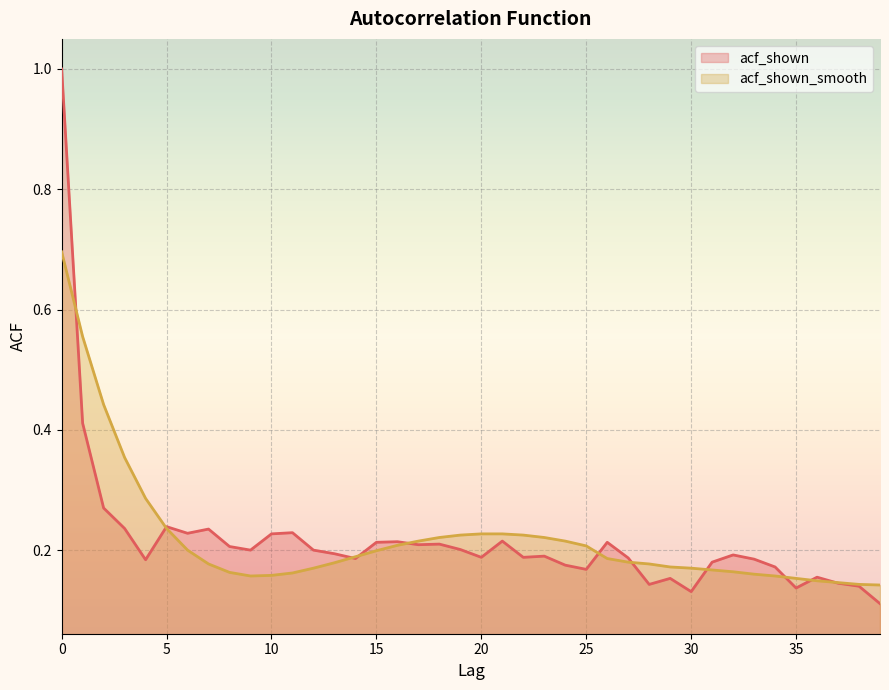

Rank the series by their maximum value, from highest to lowest.

acf_shown, acf_shown_smooth